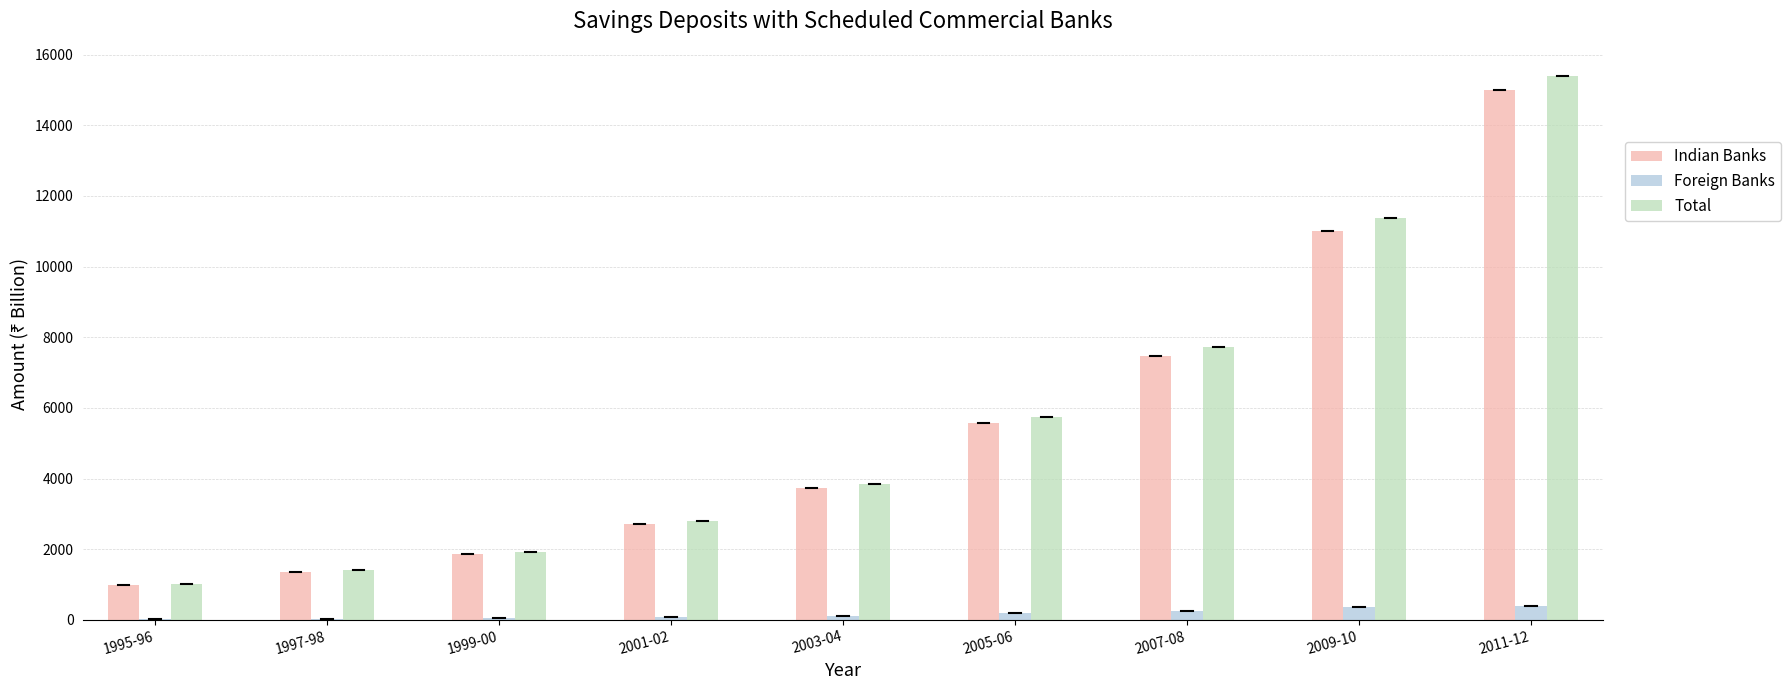

True or false: Foreign Banks has a value of 355.0 at 2009-10.

True